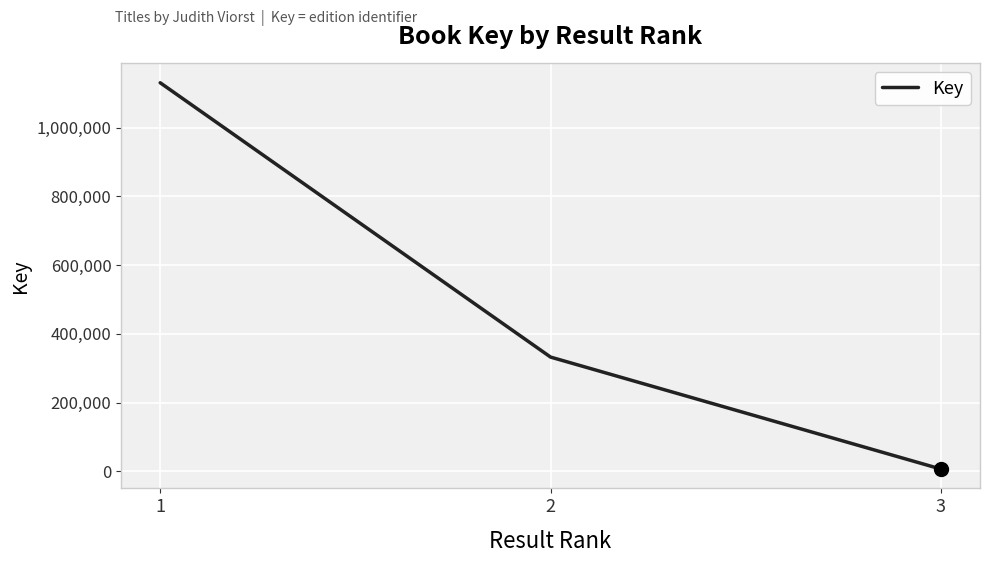

Reading left to right, list all the values displayed in this chart.

1=1130885	2=332493	3=6577